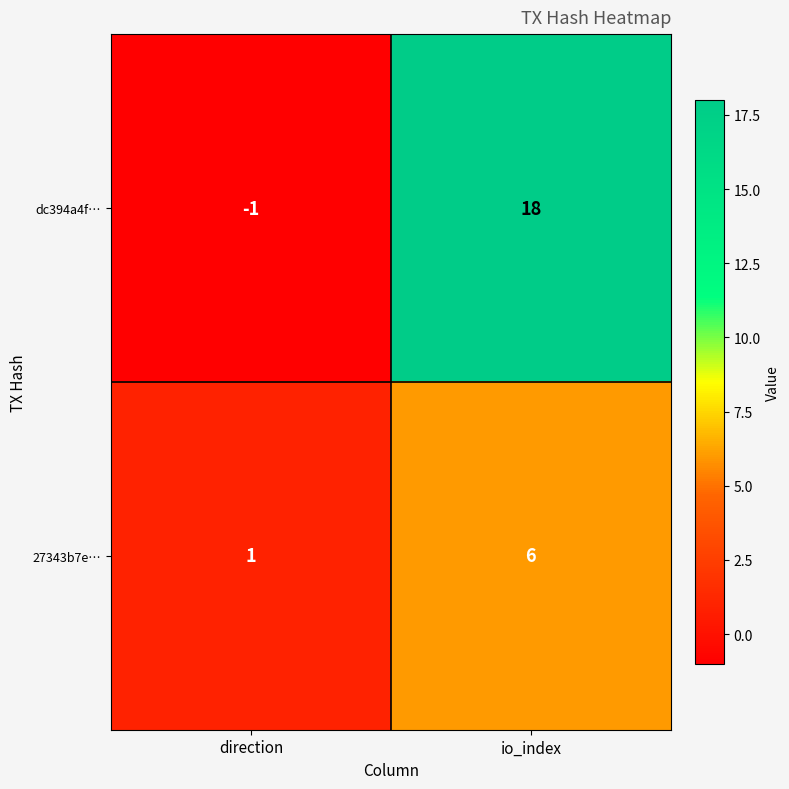

Reading left to right, list all the values displayed in this chart.

dc394a4f…: direction=-1	io_index=18
27343b7e…: direction=1	io_index=6